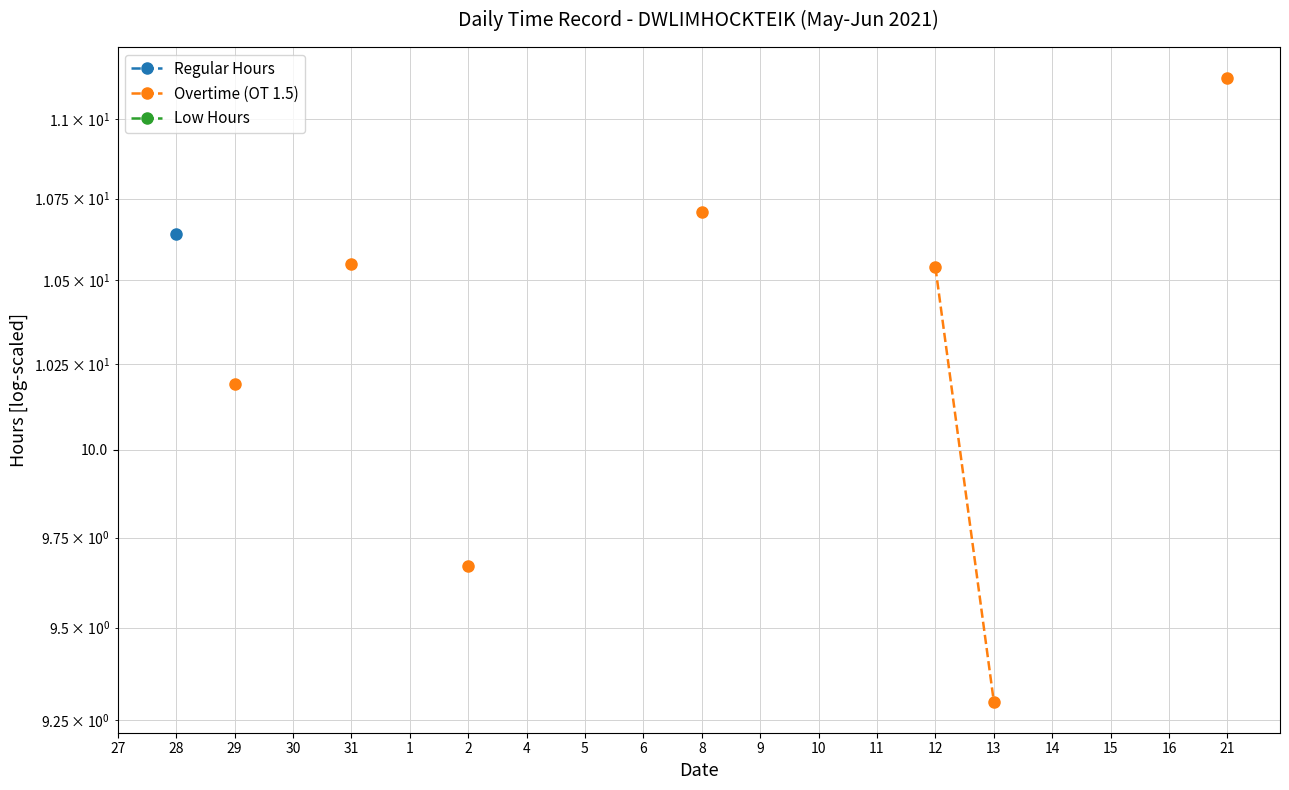

True or false: Overtime (OT 1.5) and Regular Hours cross at least once.

False